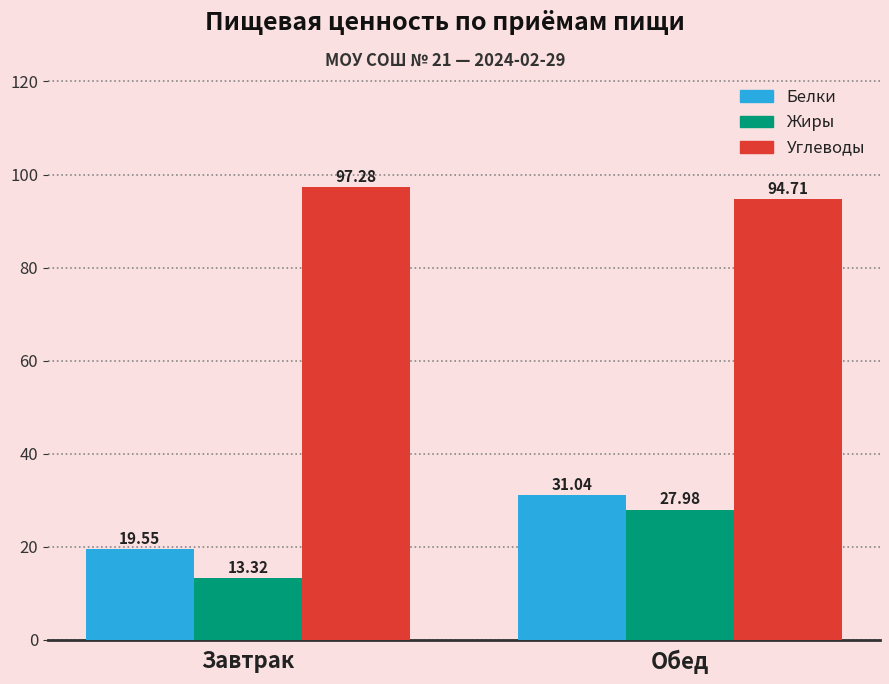

What is the value of the Белки bar at the 2nd from the left?

31.0